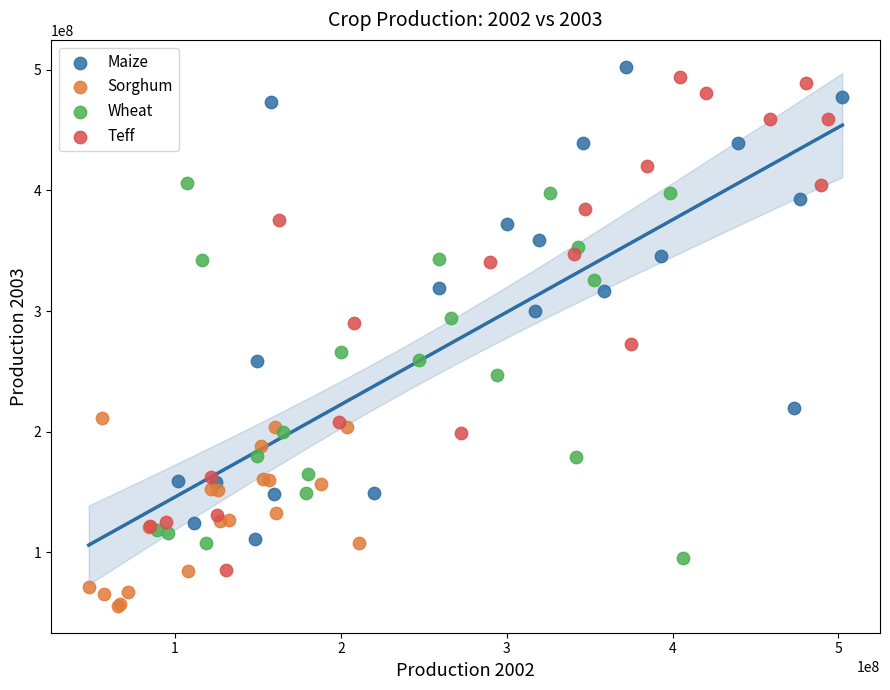

Which series has the widest spread of Y values?

Teff